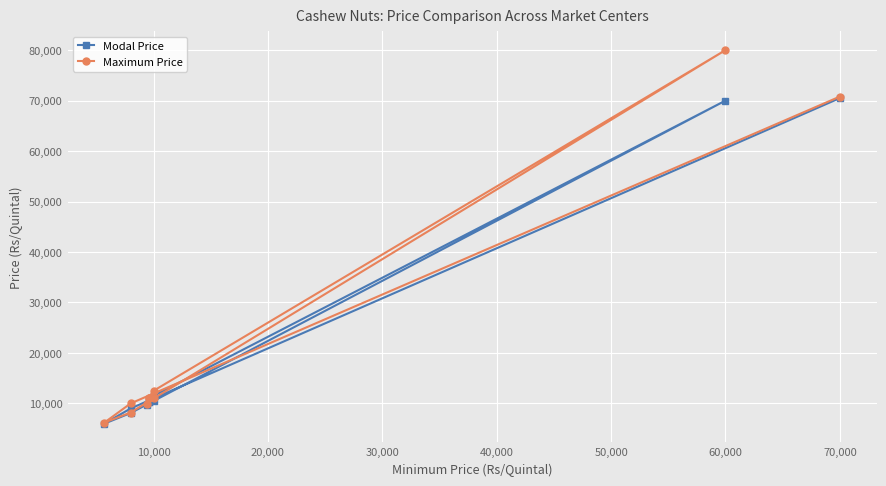

What is the spread (max minus min) of values at 70,000?

300